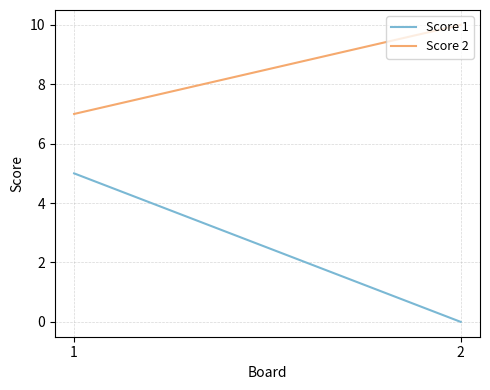

Rank the categories by Score 1 value from highest to lowest.

1, 2